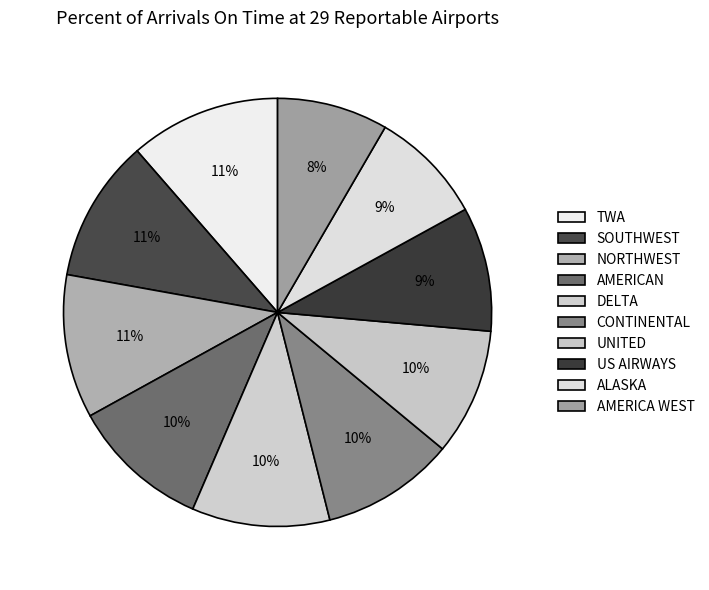

How many segments does this pie chart have?

10